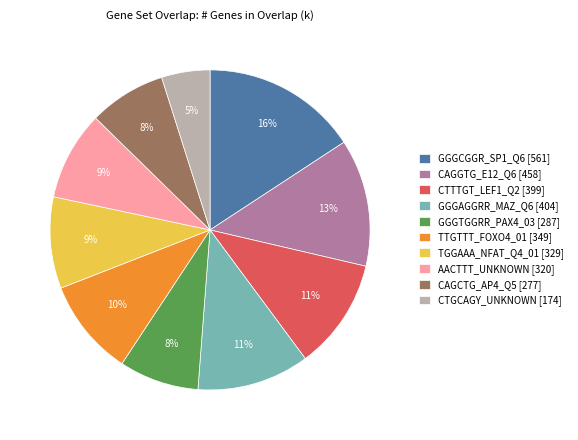

Does CTGCAGY_UNKNOWN [174] represent more than half of the total?

No